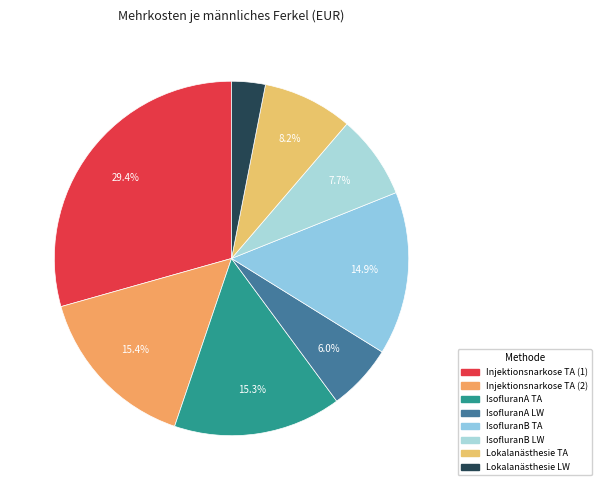

What is the change in value from IsofluranA LW to Lokalanästhesie TA?

+0.5